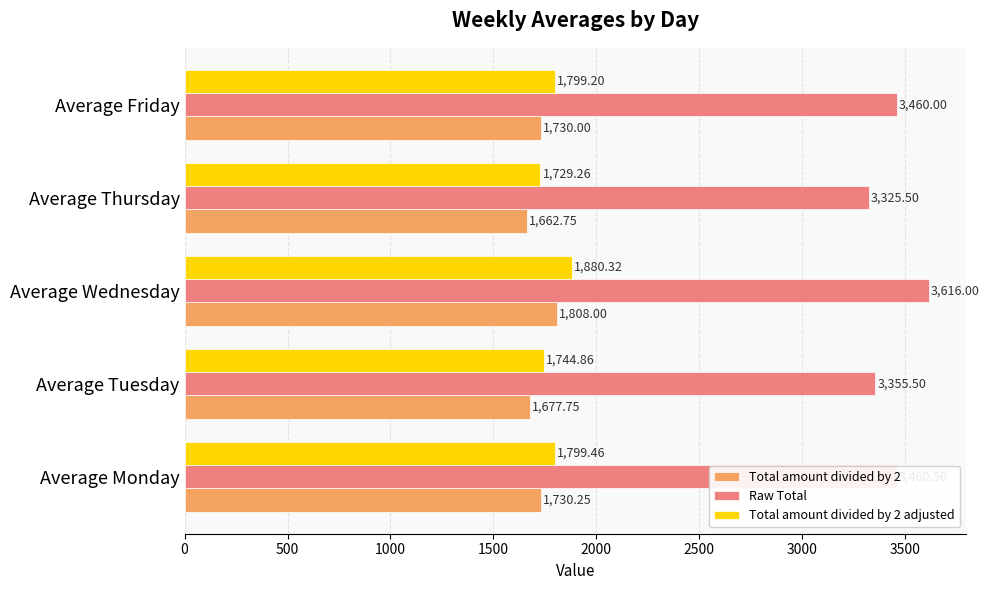

Where is Total amount divided by 2 nearest to the value 1735?

Average Monday